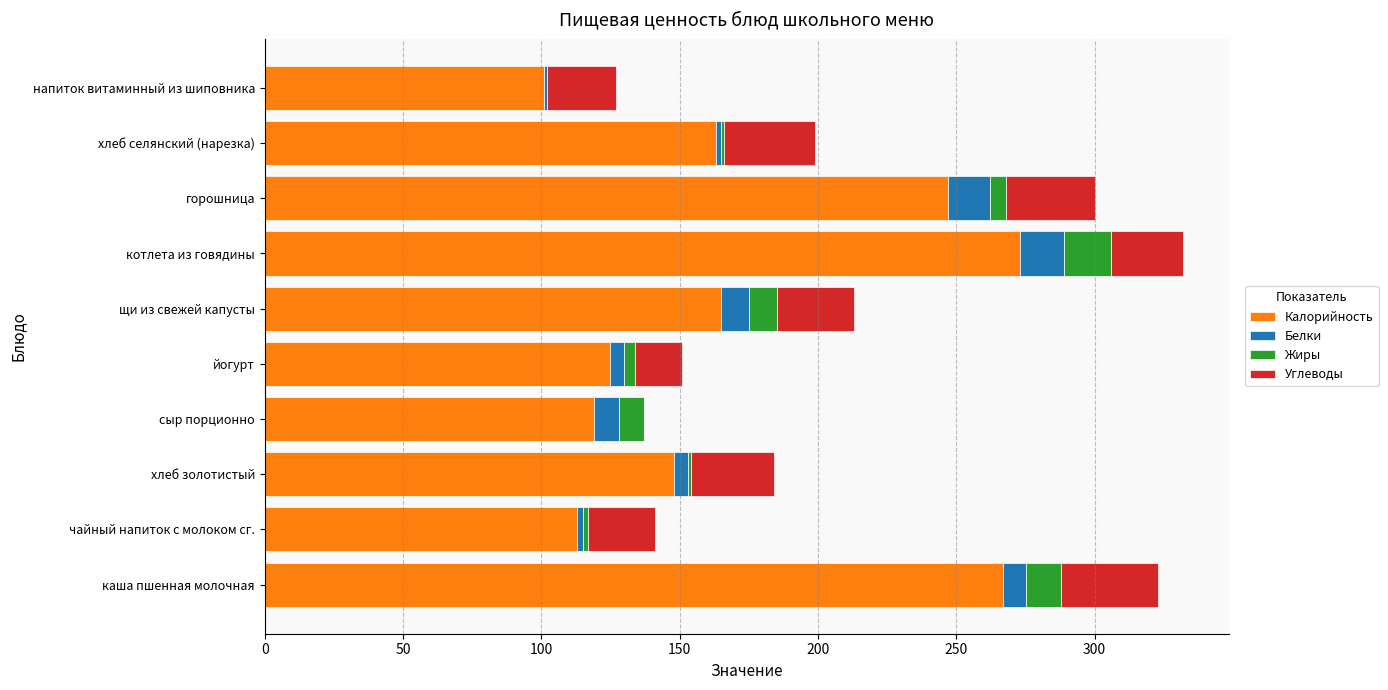

What are all the series names shown in the legend?

Калорийность, Белки, Жиры, Углеводы